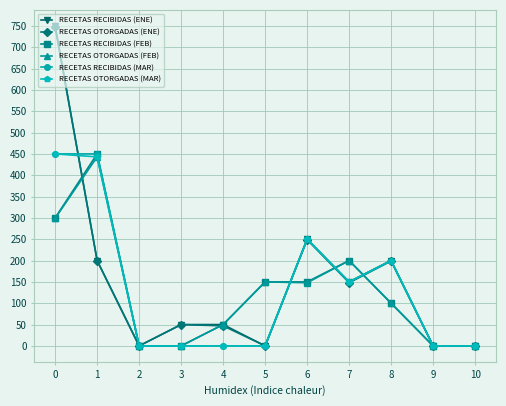

Is the value of RECETAS RECIBIDAS (FEB) at 0 greater than the value of RECETAS RECIBIDAS (MAR) at 7?

Yes